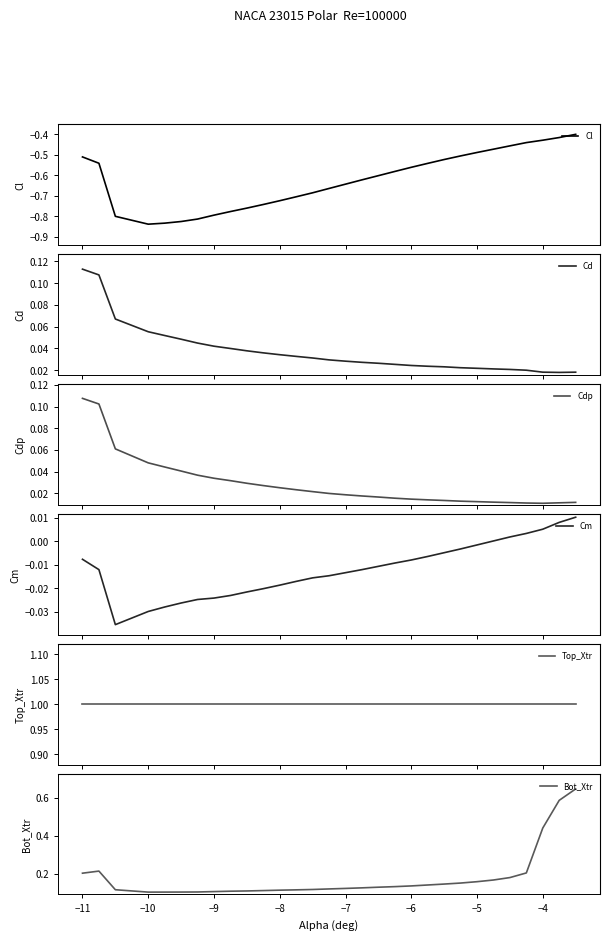

Does the chart display data point markers on the line(s)?

No